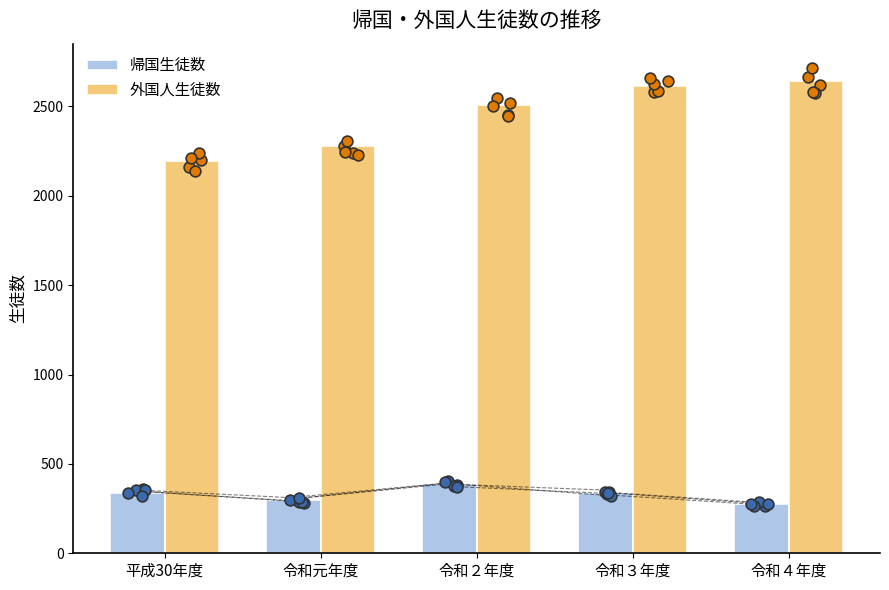

Which series reaches the minimum Y coordinate?

帰国生徒数